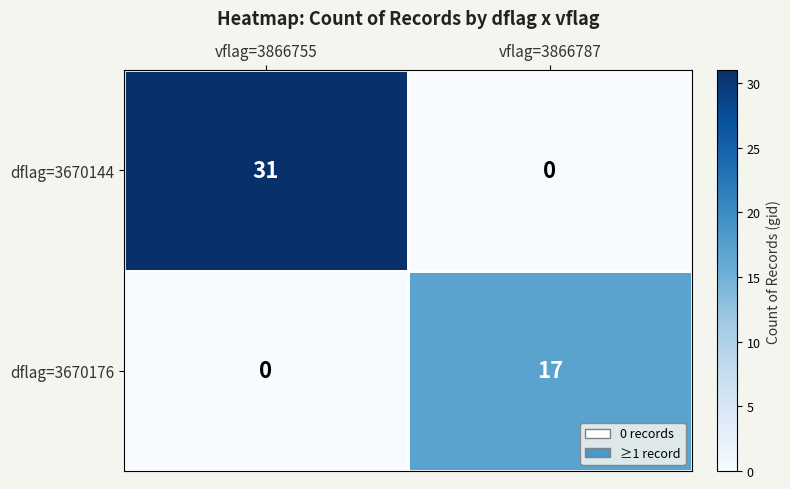

How many series are shown in this chart?

2